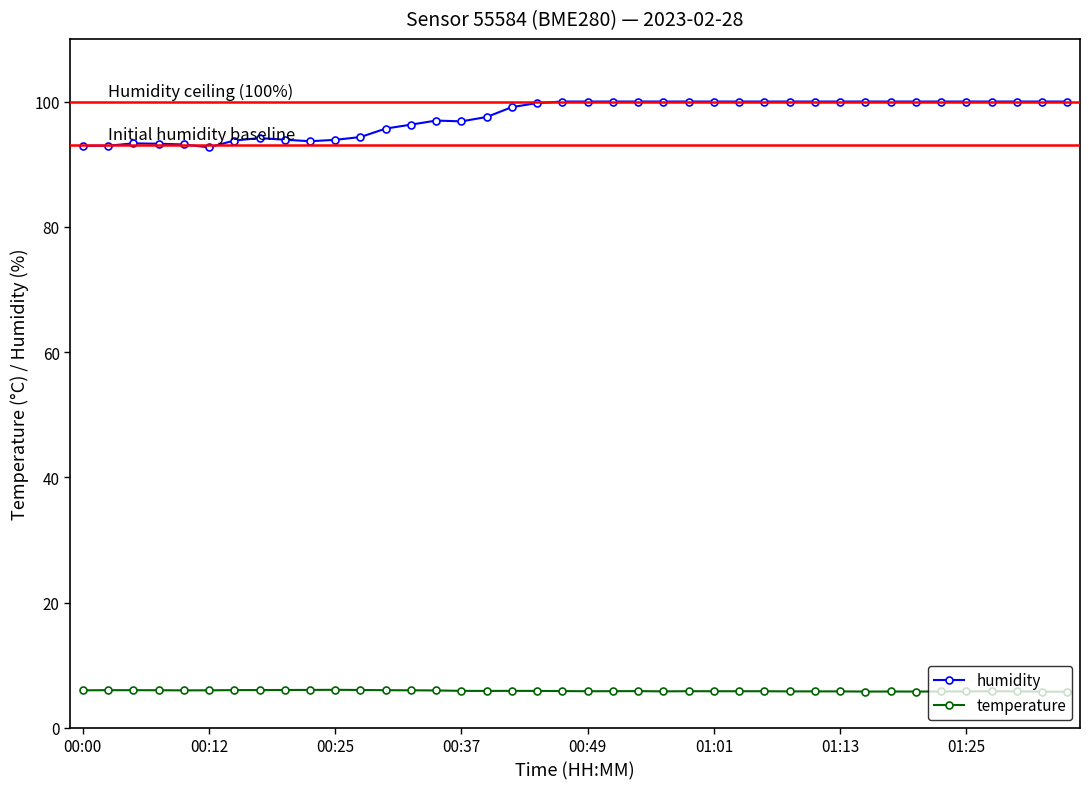

What is the value of the humidity point at the 21st from the left?

100.0